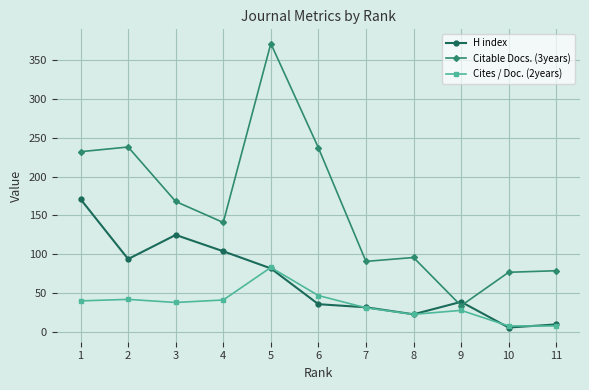

Rank the series at 2 from highest to lowest value.

Citable Docs. (3years), H index, Cites / Doc. (2years)